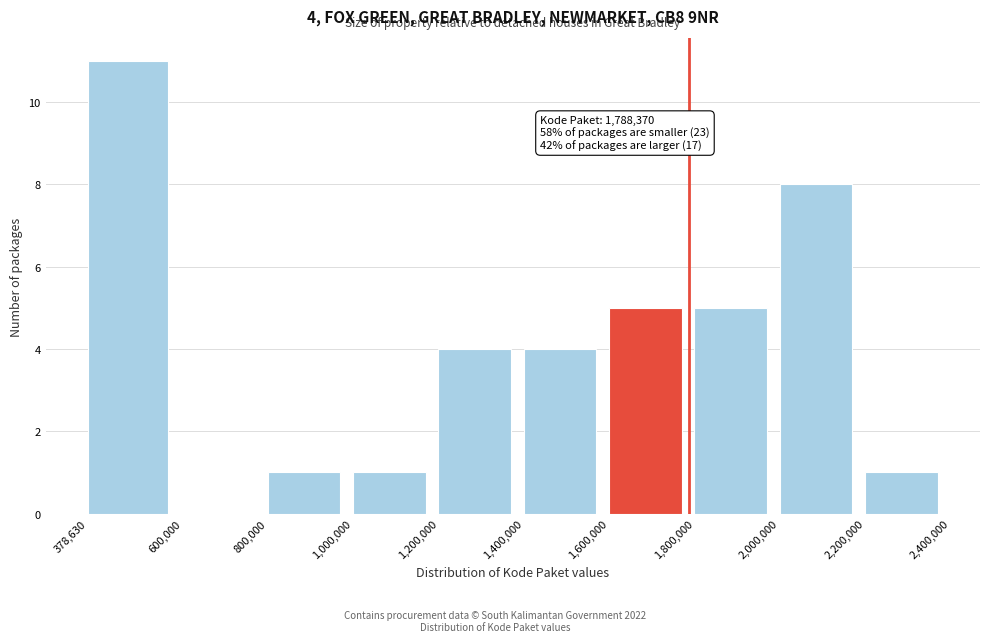

Which range on the x-axis has the tallest bar?

378,630 to 600,000